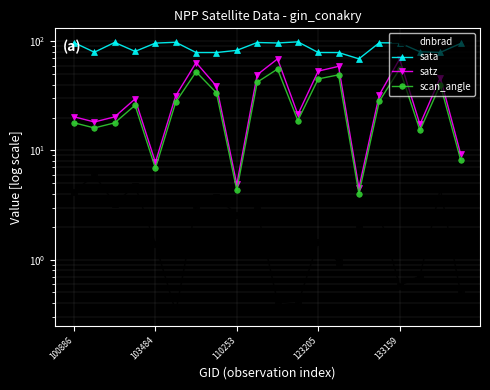

True or false: sata and dnbrad cross at least once.

False